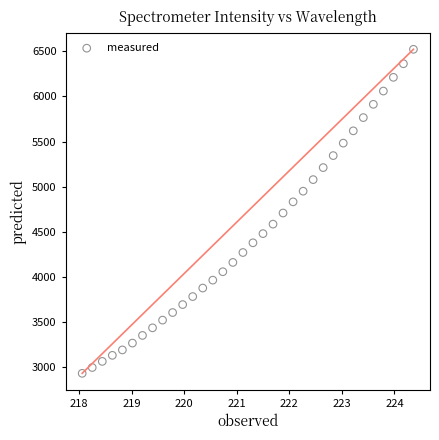

What is the range of Y values (max minus min)?

3589.4